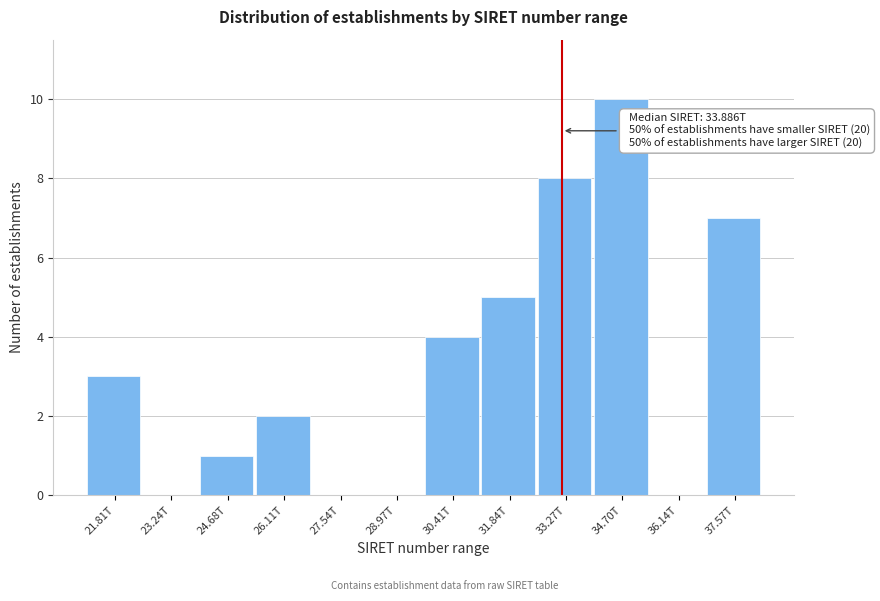

Reading right to left, what are all the values shown in this chart?

37.57T=7	36.14T=0	34.70T=10	33.27T=8	31.84T=5	30.41T=4	28.97T=0	27.54T=0	26.11T=2	24.68T=1	23.24T=0	21.81T=3